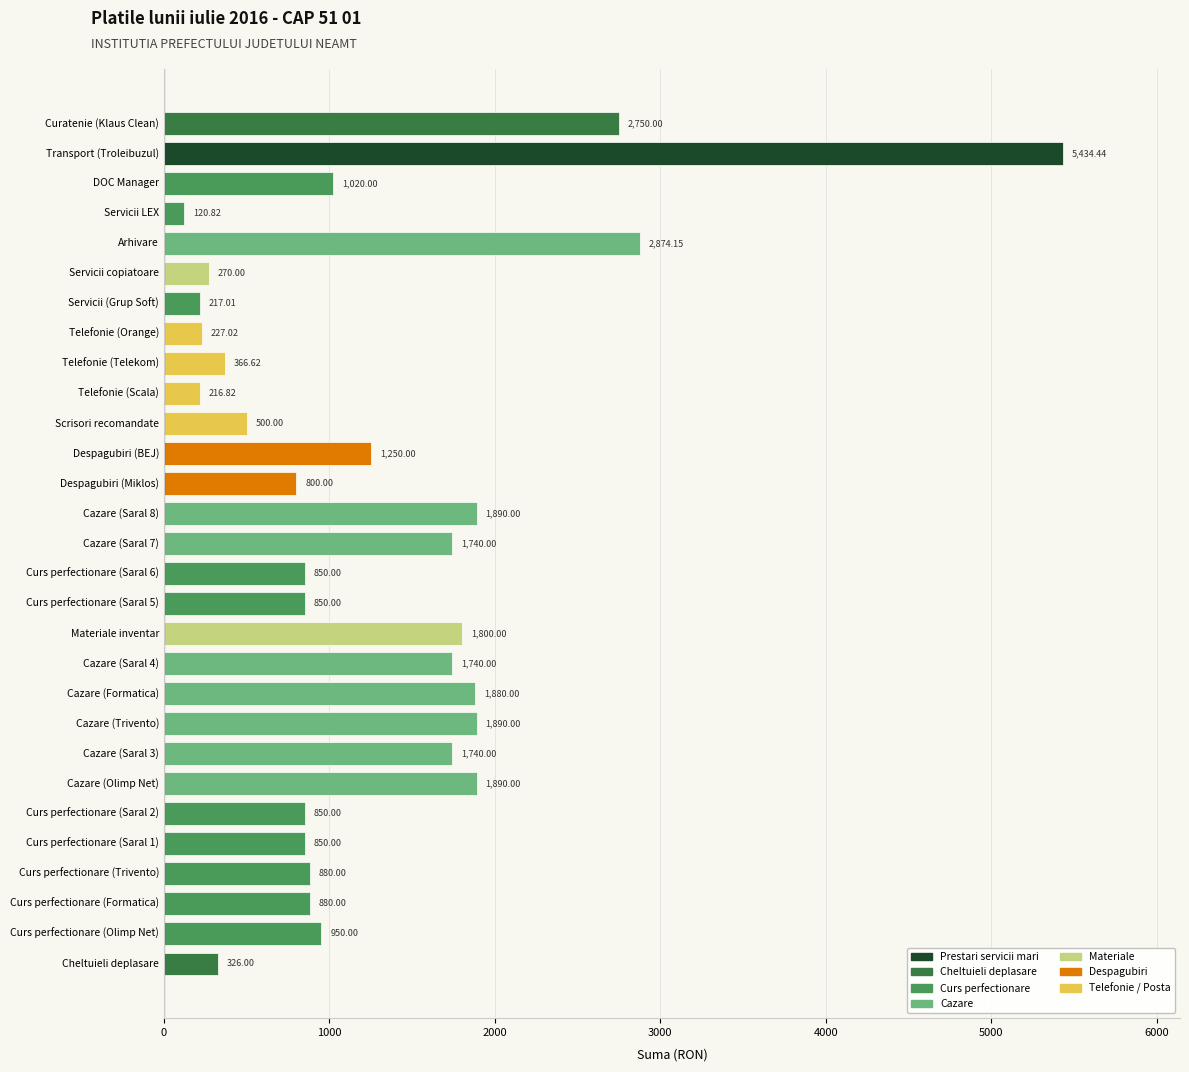

What is the ratio of the value at Despagubiri (BEJ) to the value at Scrisori recomandate?

2.5